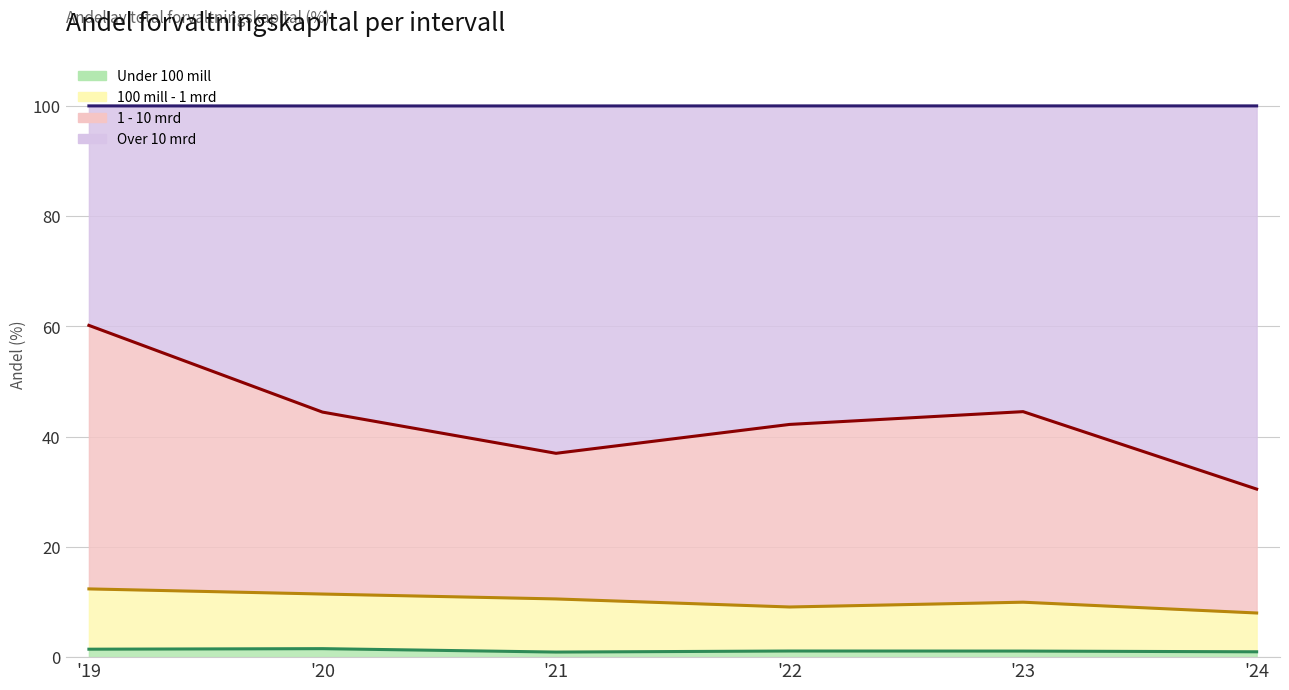

What is the approximate value of Under 100 mill at '20?

1.5